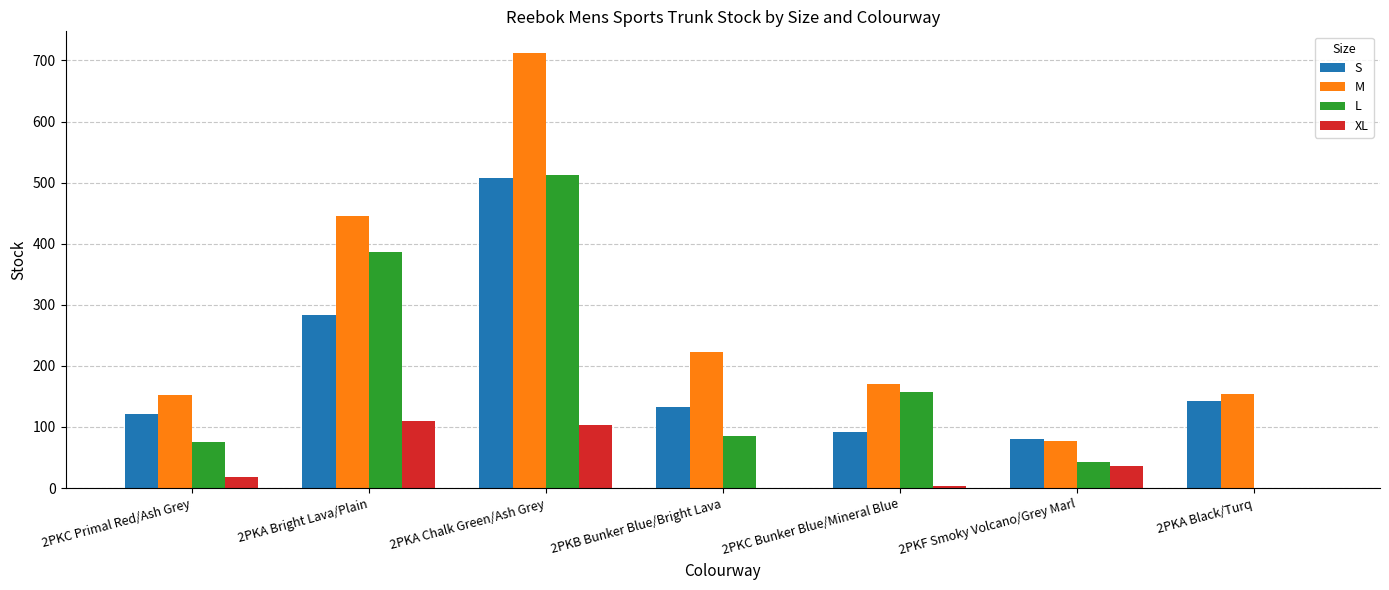

Which series has the largest total across all categories?

M